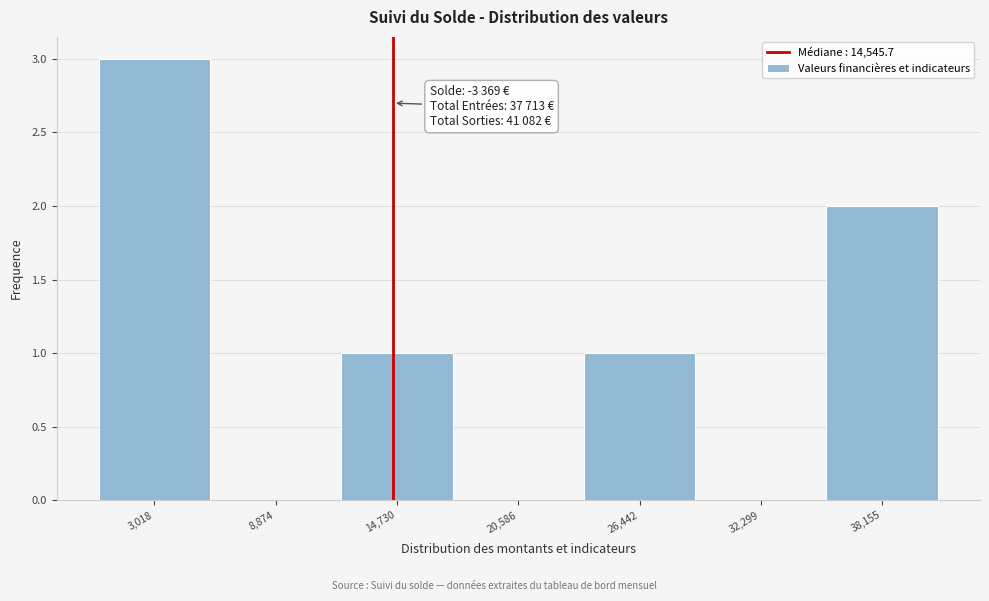

Which range on the x-axis has the tallest bar?

0 to 6000